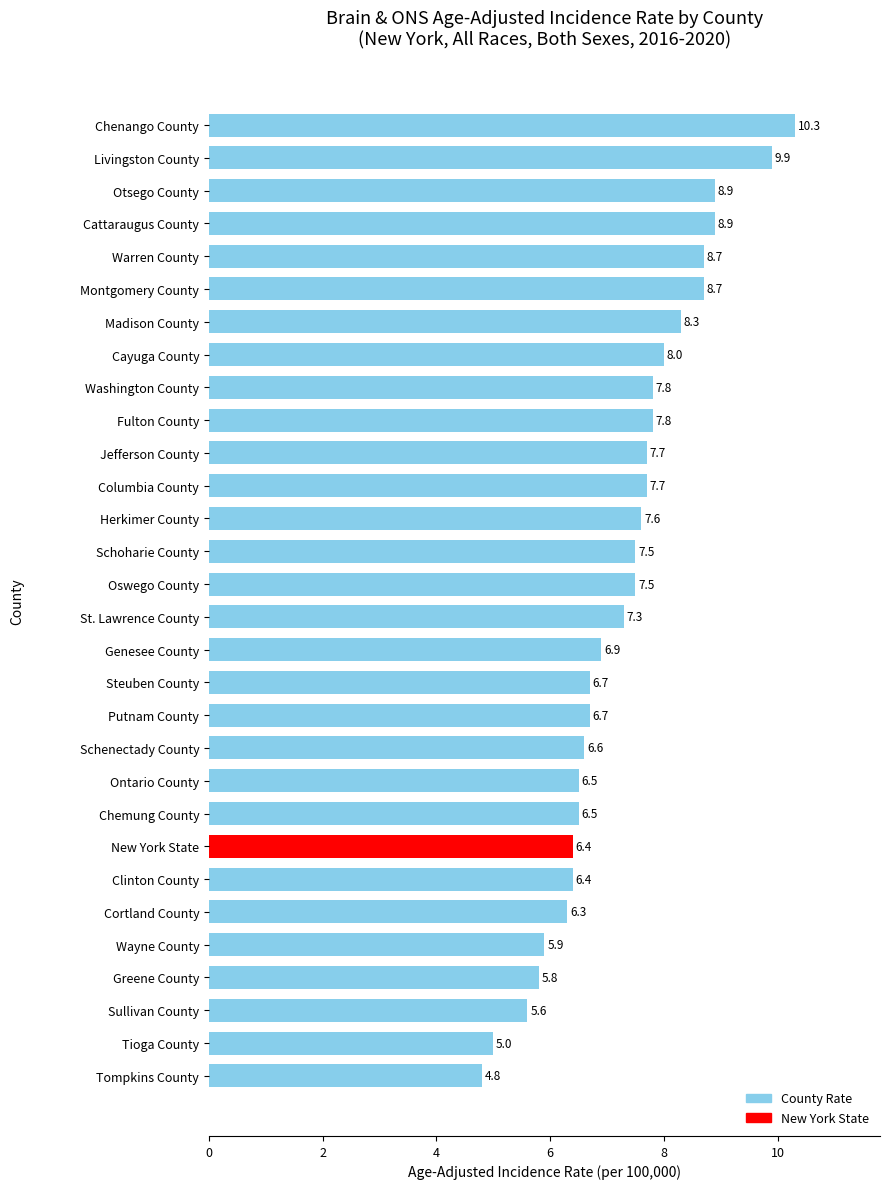

Are the bars grouped side by side (vs. stacked)?

No